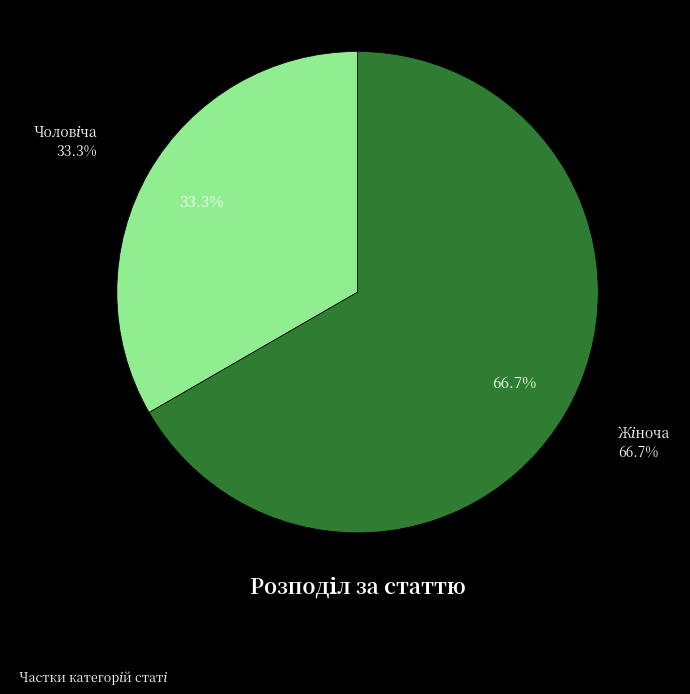

How many slices are in this pie chart?

2